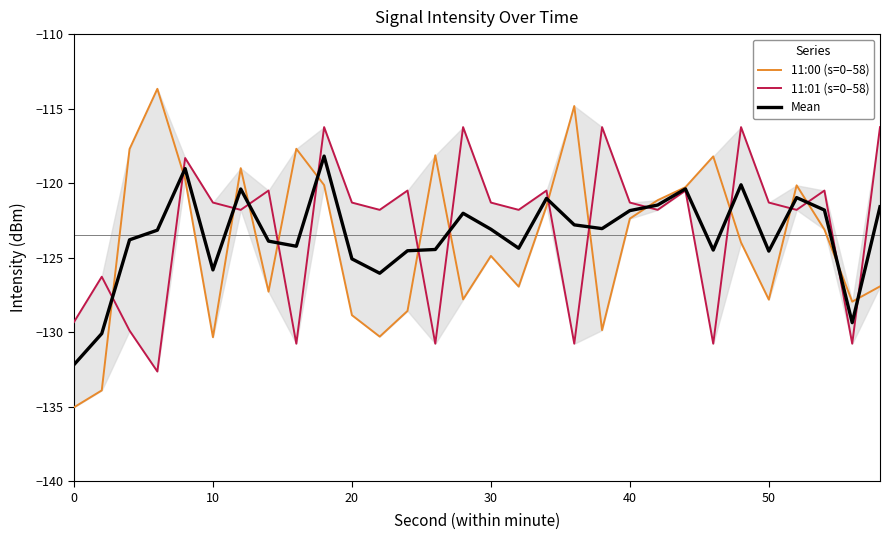

The Mean series shows -121.8 at 40. True or false?

True